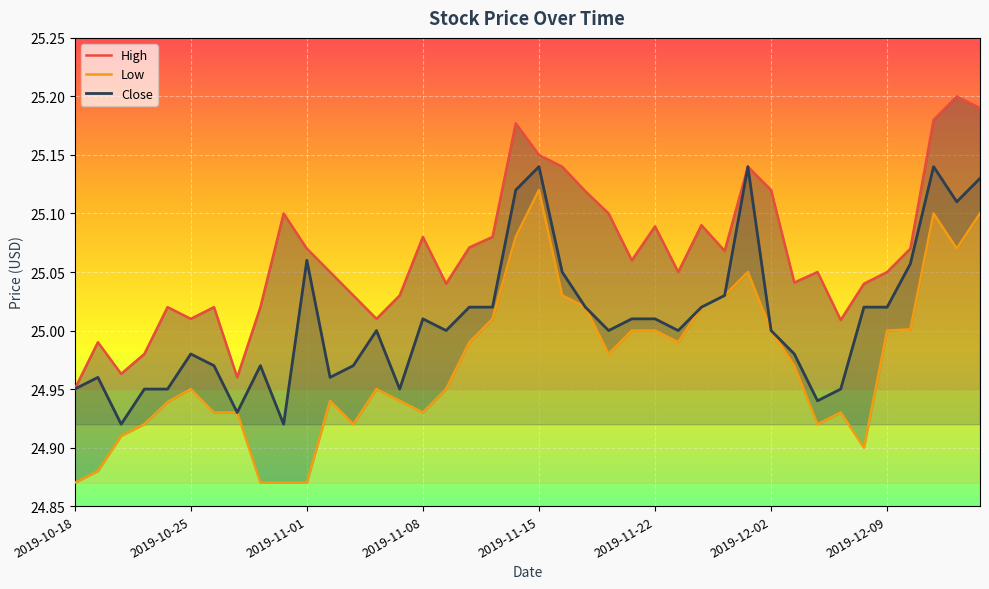

The Close series shows 25.0 at 2019-11-11. True or false?

True